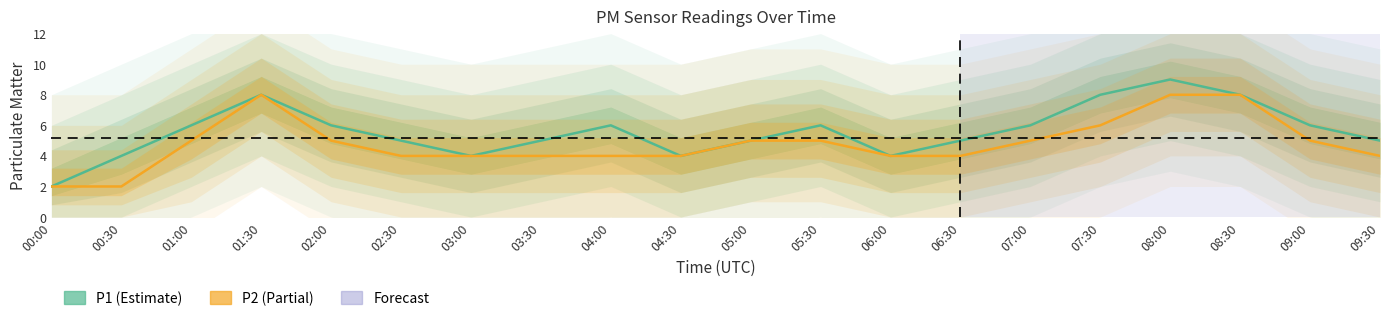

How many P2 values are between 4 and 5?

14